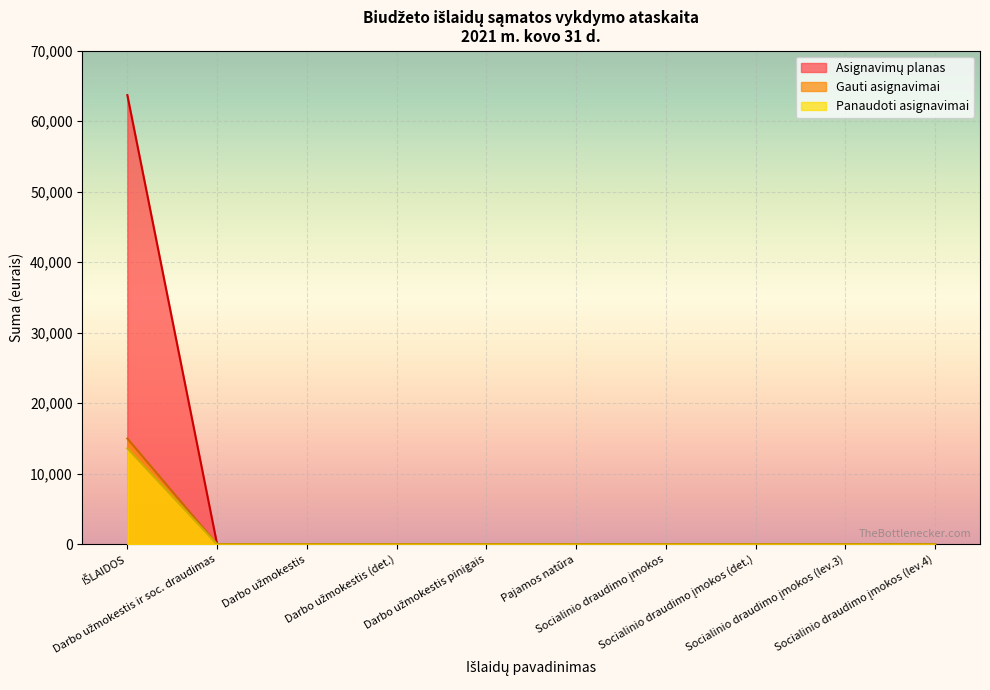

How many lines are shown in the chart?

3